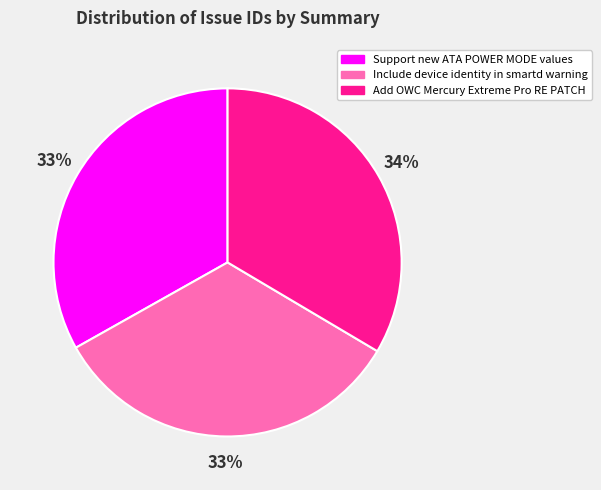

True or false: Add OWC Mercury Extreme Pro RE PATCH accounts for 34% of the total.

True